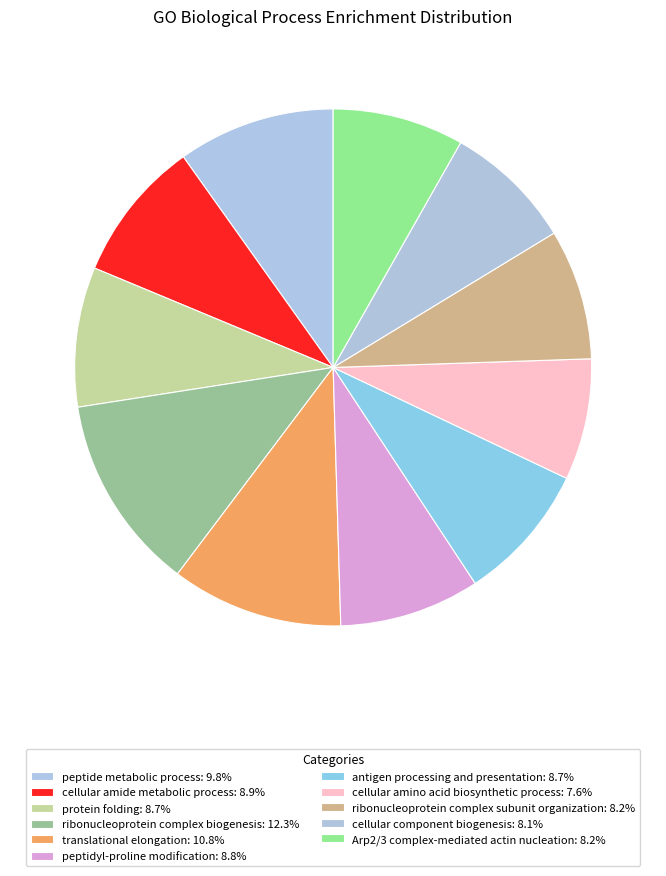

How many slices are in this pie chart?

11